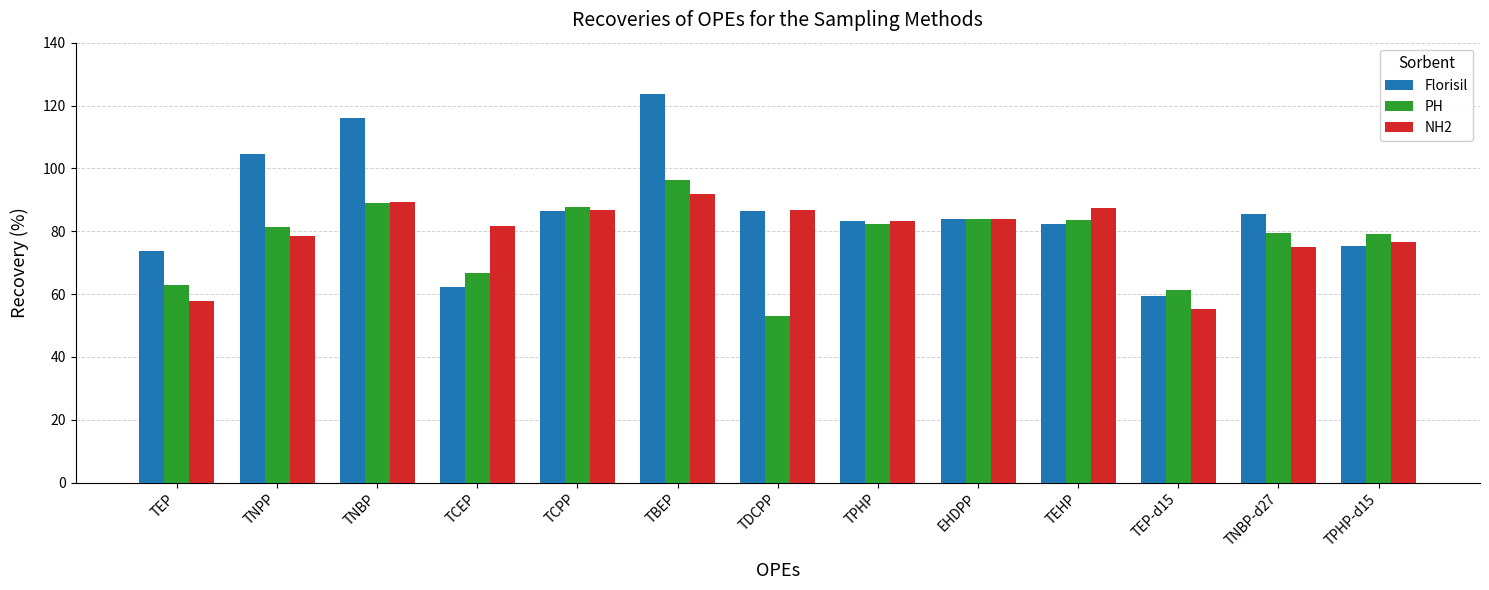

Which series has the largest total across all categories?

Florisil